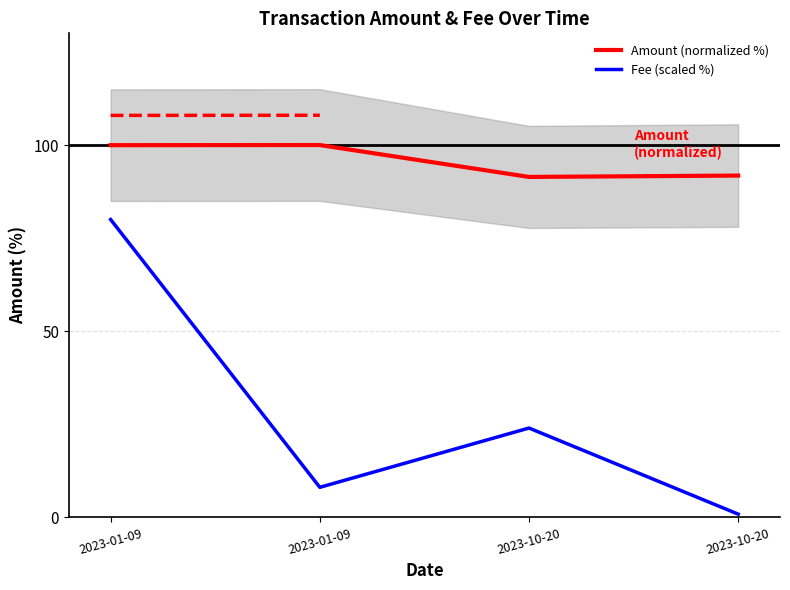

What is the minimum value for Amount (normalized %)?

91.4